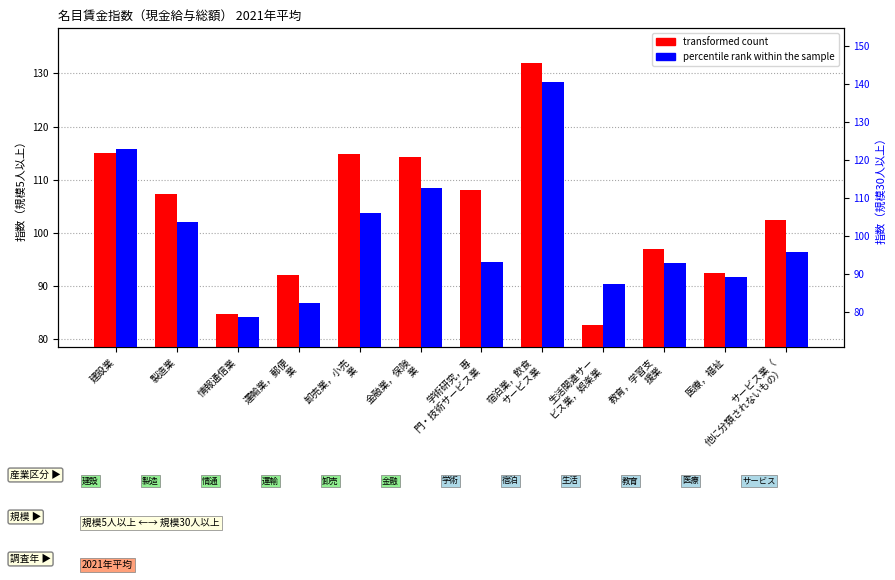

Rank the series by their maximum value, from highest to lowest.

percentile rank within the sample, transformed count